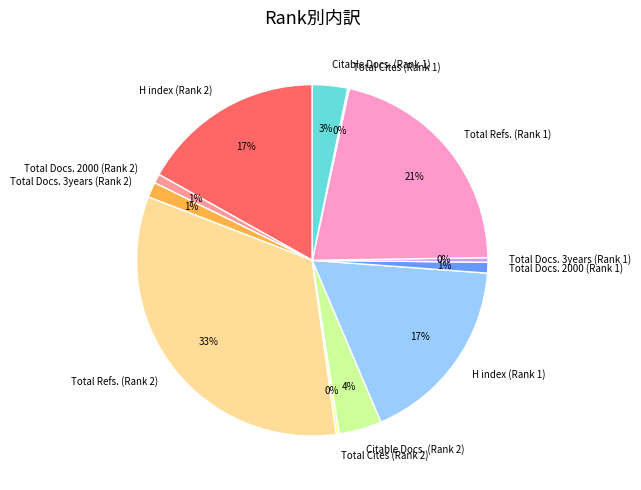

To the nearest percent, what percentage of the pie is Citable Docs. (Rank 1)?

3%